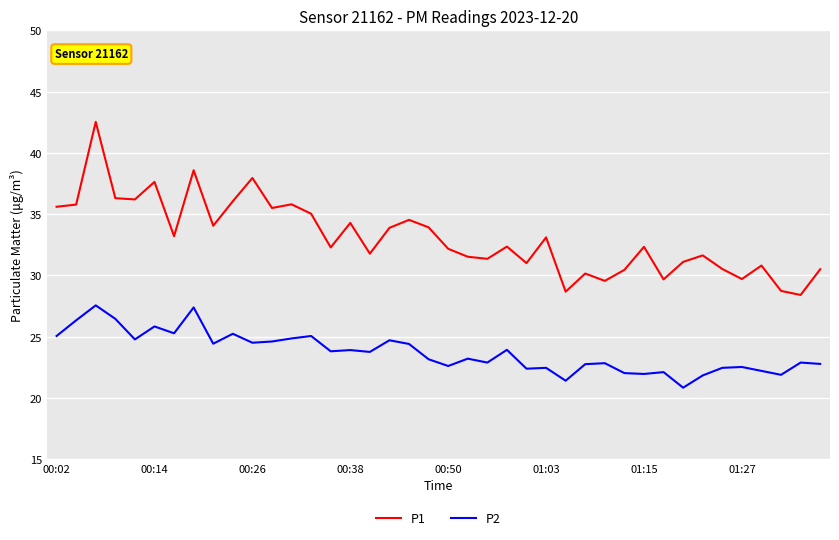

Rank the series by their average value, from lowest to highest.

P2, P1